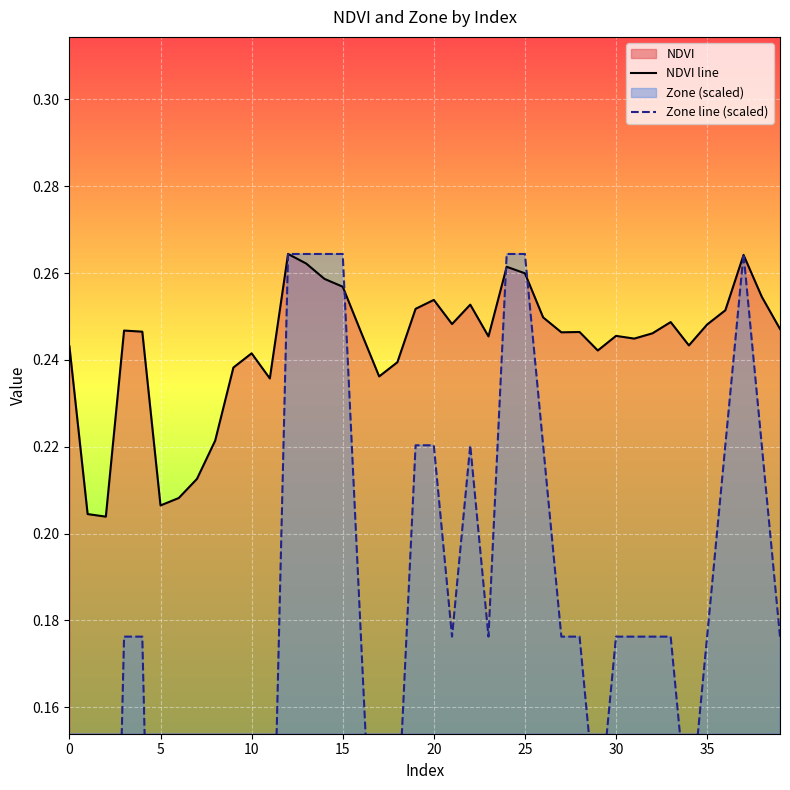

At which category is the sum across all series the highest?

12